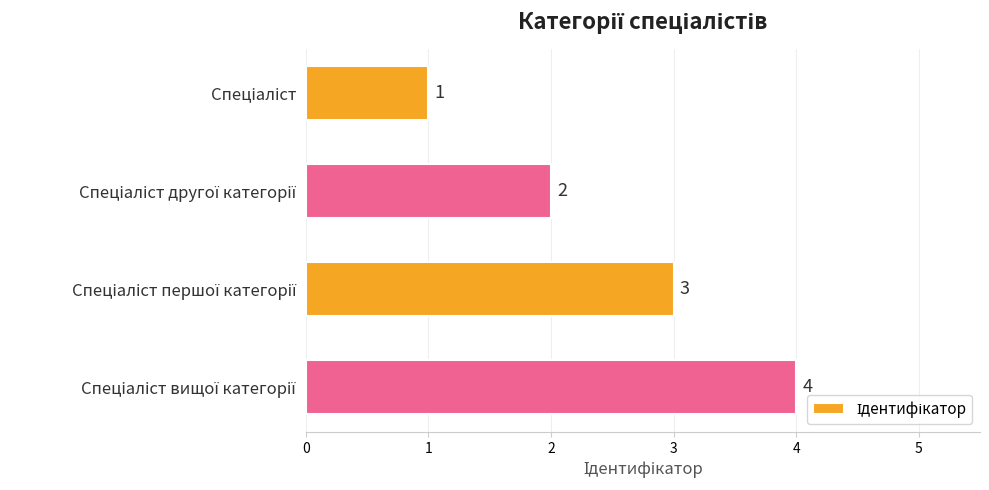

What is the sum of all values?

10